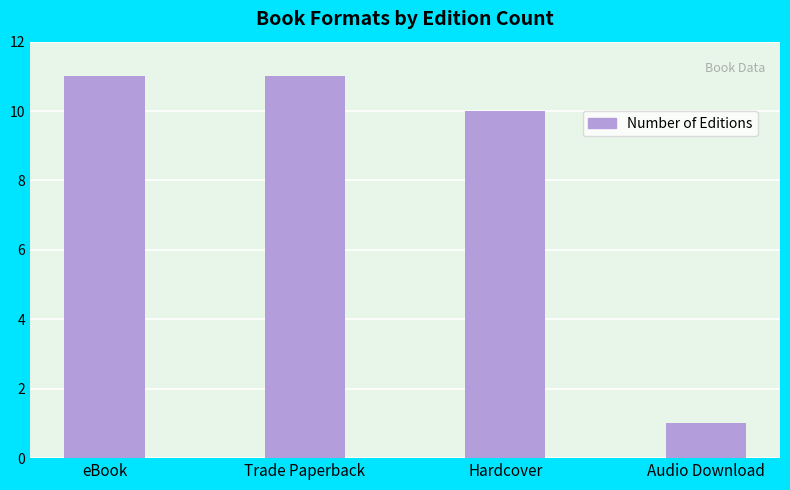

Is it true that the value at Audio Download is 0?

False